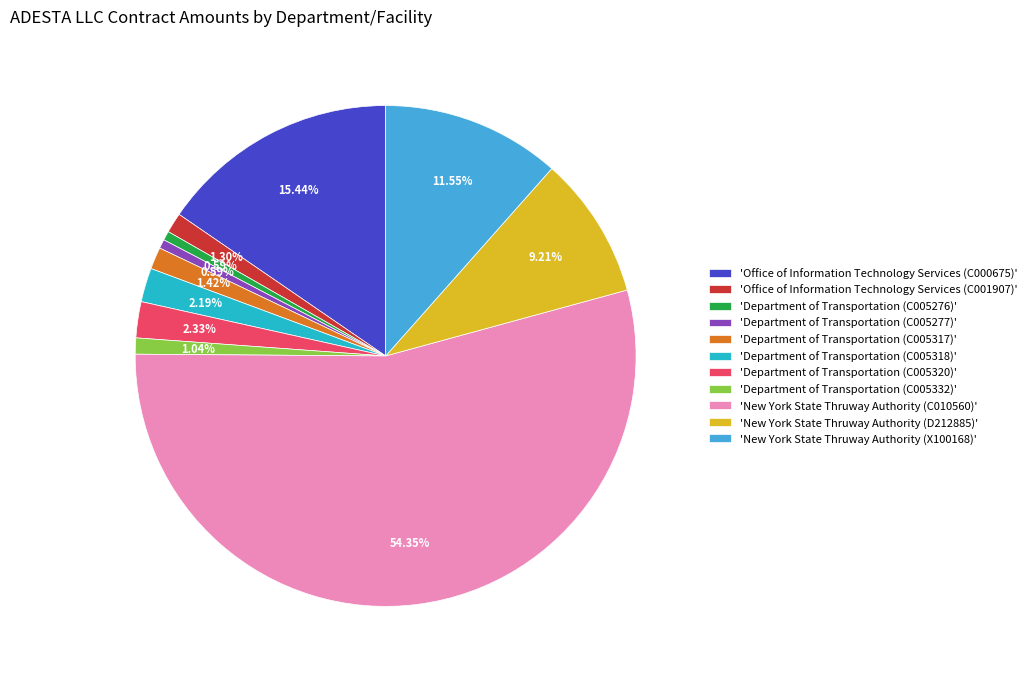

Do 'Department of Transportation (C005277)' and 'New York State Thruway Authority (X100168)' together represent more than half of the pie?

No